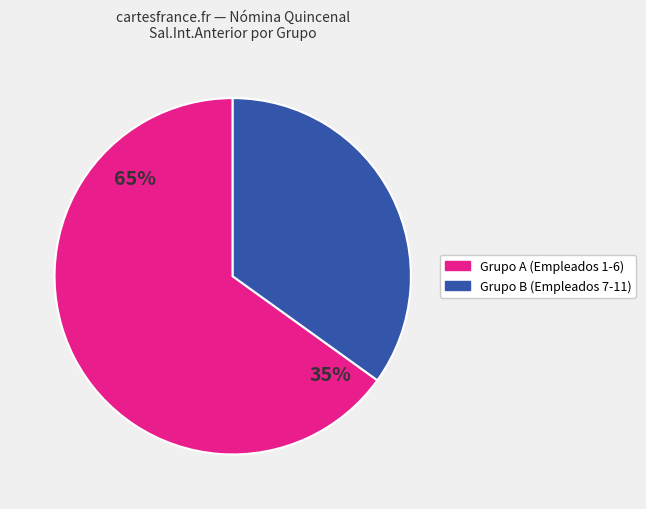

The ROMERO OLMOS LUZ ELIZABETH slice represents 22% of the pie. True or false?

False